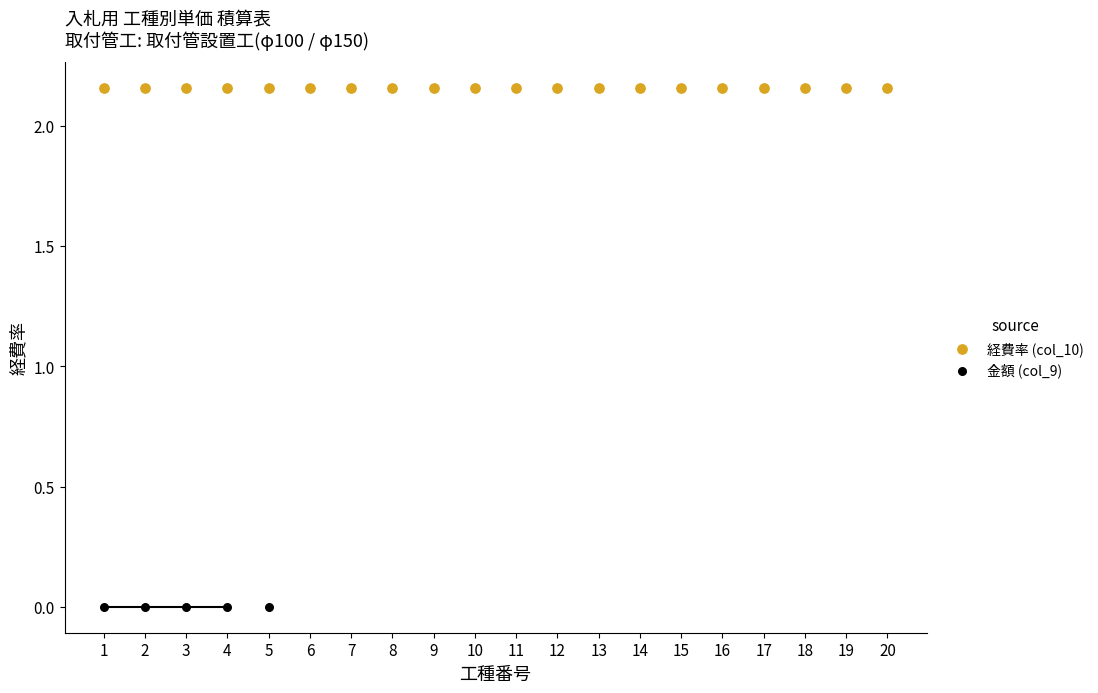

Which series reaches the maximum Y coordinate?

経費率 (col_10)